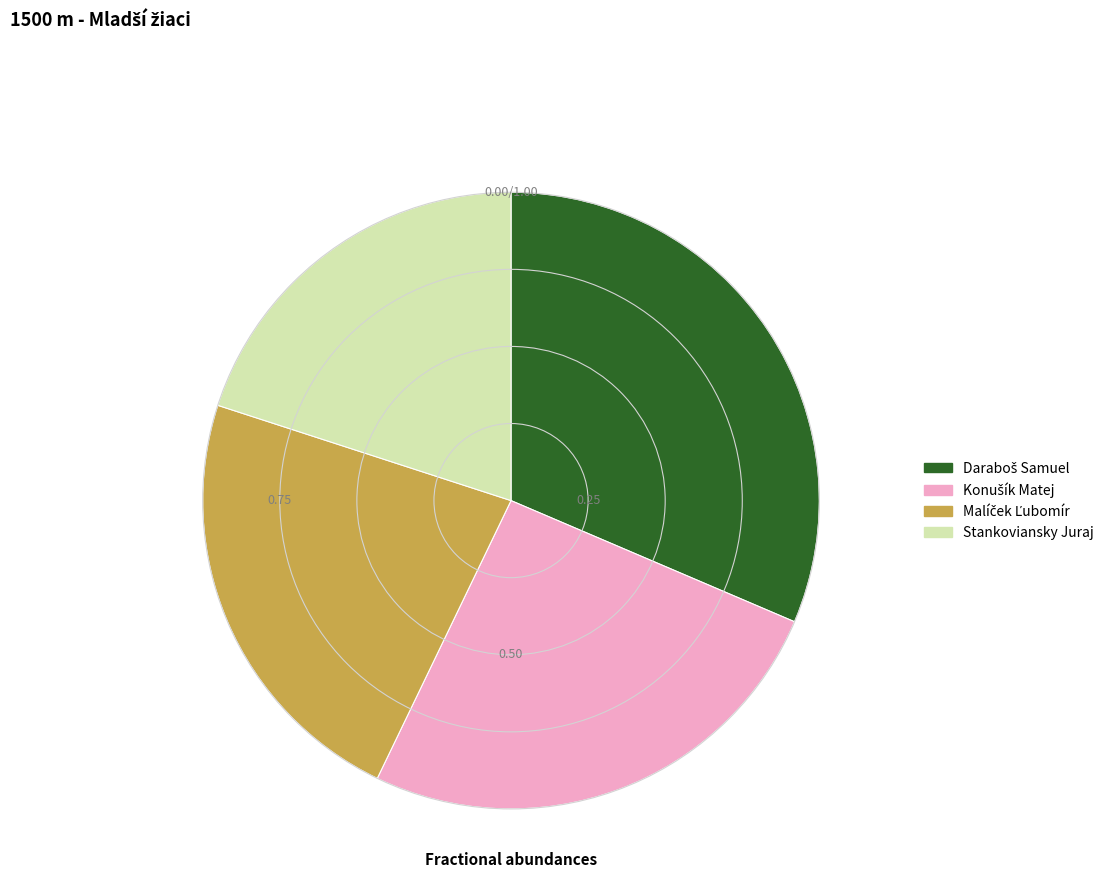

Is Stankoviansky Juraj the majority of the pie?

No